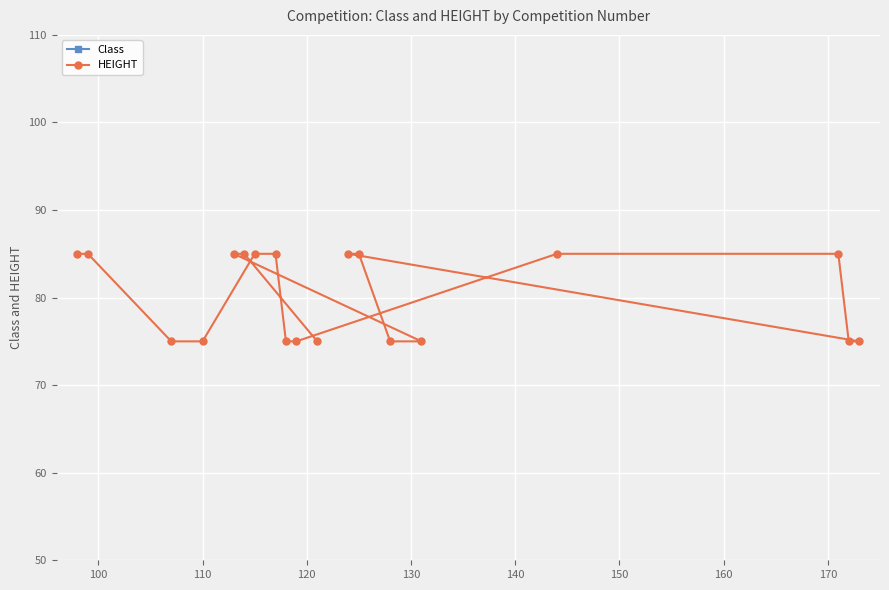

What is the value of the HEIGHT point at the 16th from the left?

85